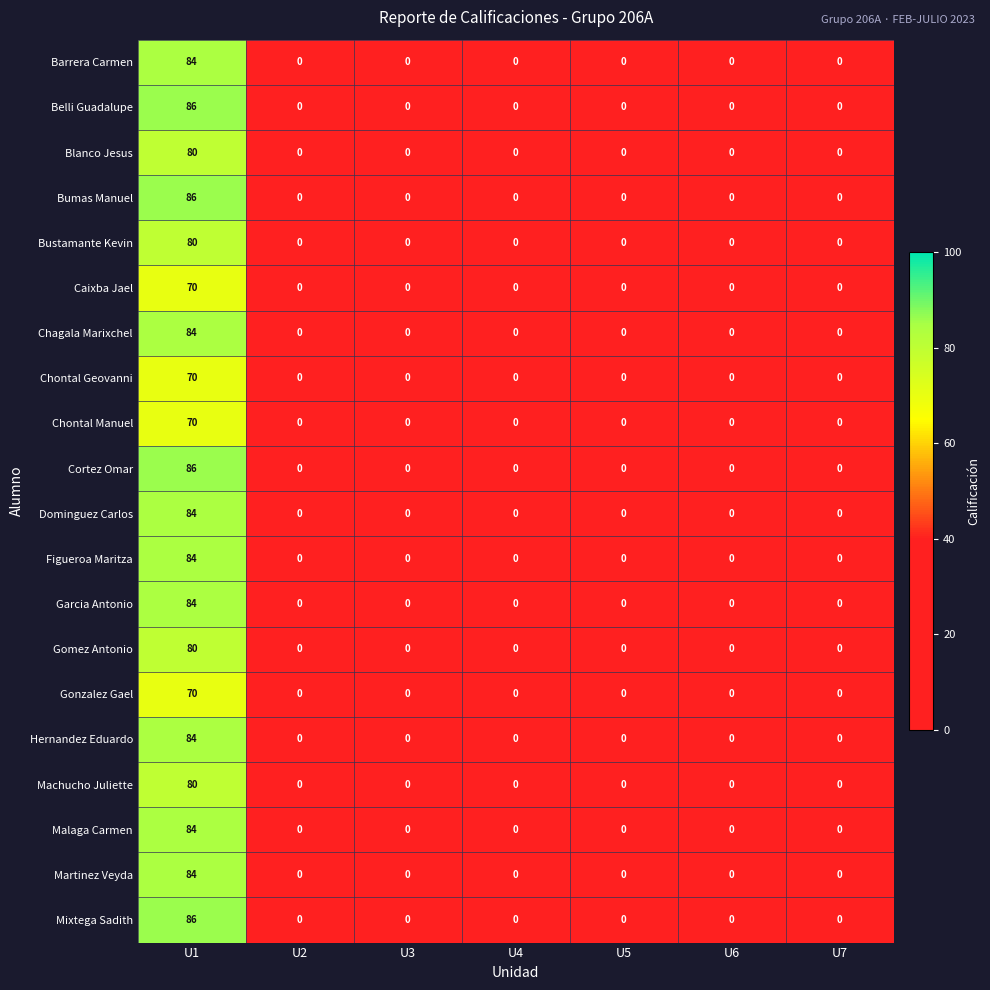

The value of Gomez Antonio at U4 is -38. True or false?

False